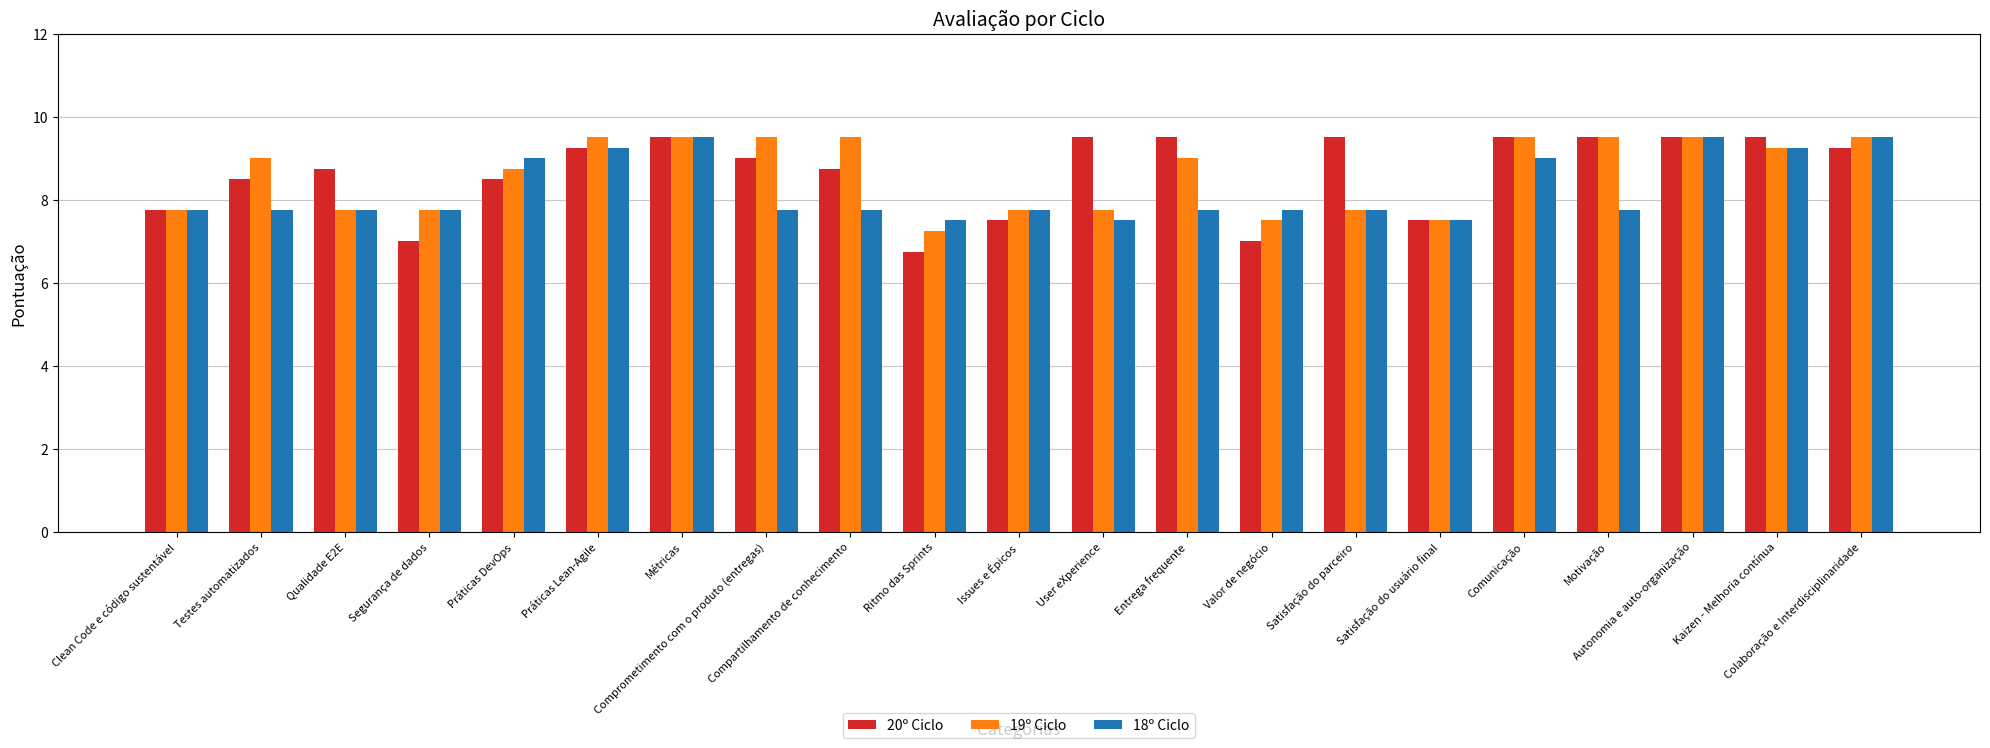

Which series has the largest range (max minus min)?

20º Ciclo